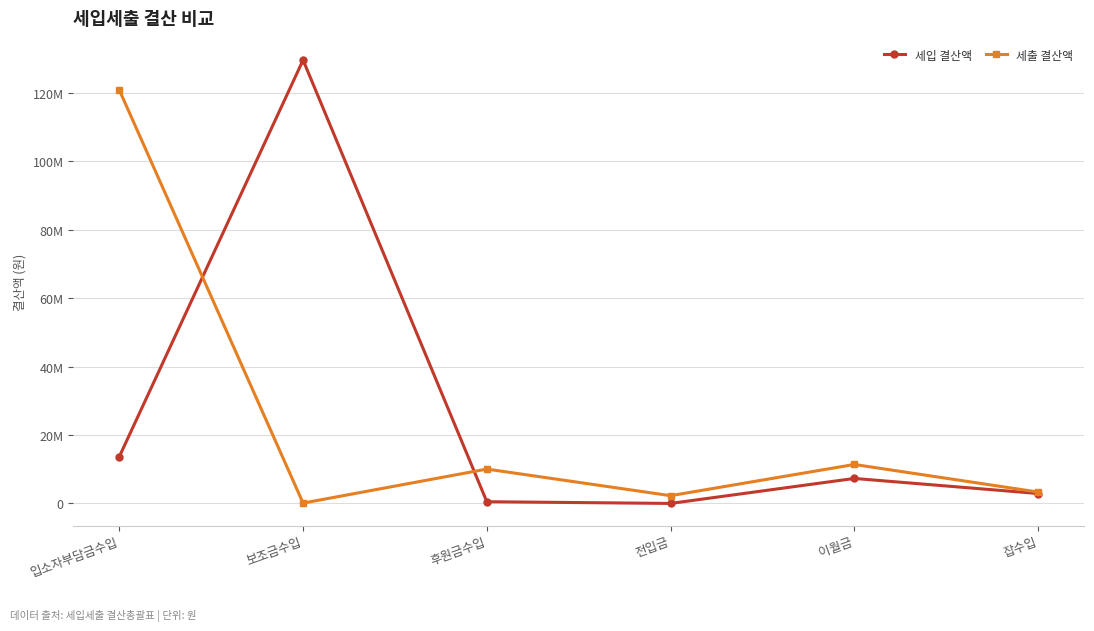

What are all the series names shown in the legend?

세입 결산액, 세출 결산액